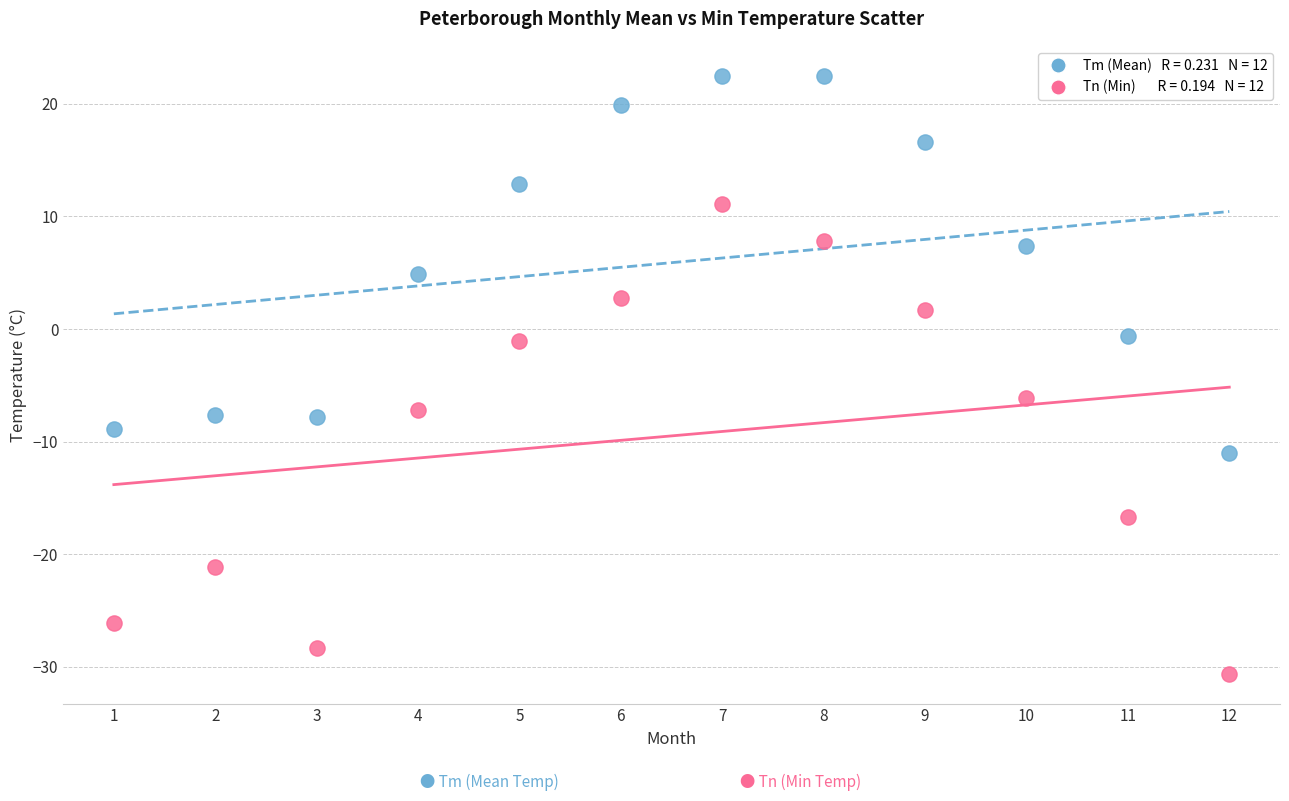

Across all data points, what is the range of Y values (max minus min)?

53.1